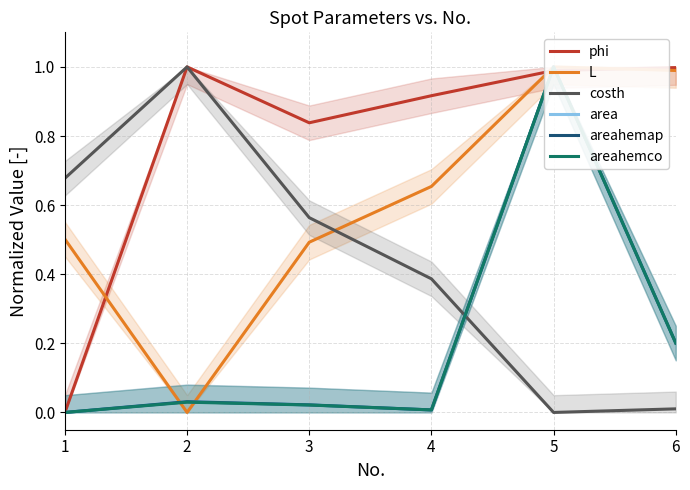

True or false: phi has a value of 0.9 at 4.

True